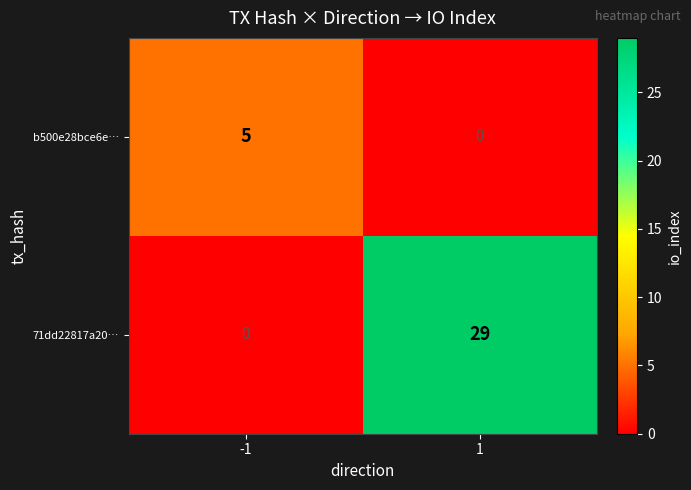

Is it true that b500e28bce6e… equals 2 at 1?

False